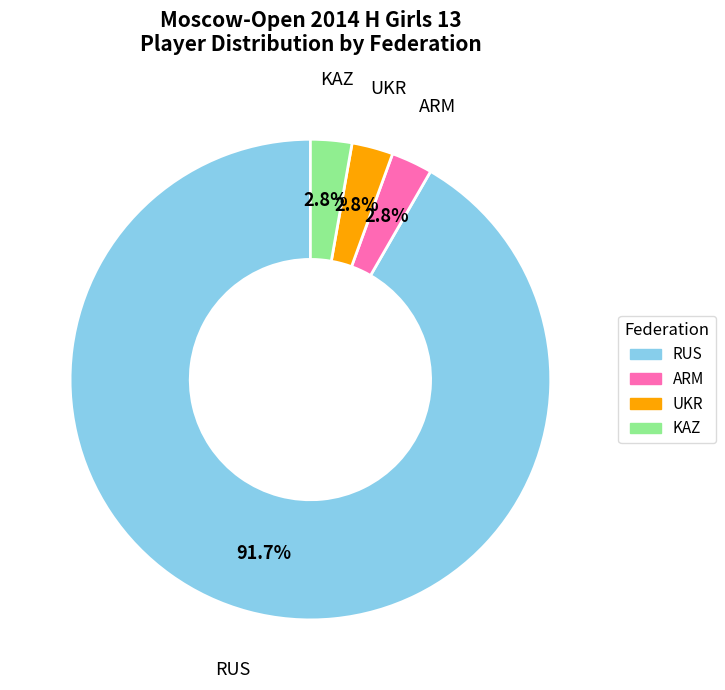

Does any single category account for the majority?

Yes